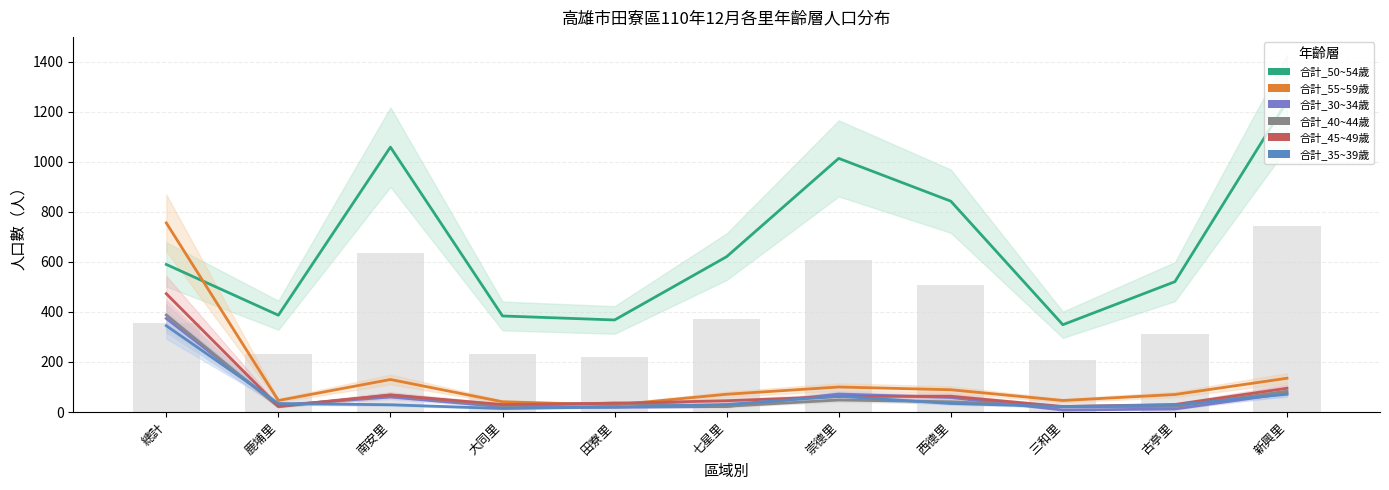

Reading left to right, list all the values displayed in this chart.

合計_50~54歲: 總計=590	鹿埔里=387	南安里=1059	大同里=384	田寮里=368	七星里=621	崇德里=1014	西德里=843	三和里=349	古亭里=521	新興里=1242
合計_55~59歲: 總計=756	鹿埔里=46	南安里=130	大同里=41	田寮里=28	七星里=71	崇德里=100	西德里=89	三和里=46	古亭里=70	新興里=135
合計_30~34歲: 總計=374	鹿埔里=27	南安里=60	大同里=21	田寮里=19	七星里=22	崇德里=72	西德里=58	三和里=8	古亭里=12	新興里=75
合計_40~44歲: 總計=388	鹿埔里=21	南安里=68	大同里=25	田寮里=36	七星里=23	崇德里=48	西德里=41	三和里=21	古亭里=22	新興里=83
合計_45~49歲: 總計=473	鹿埔里=23	南安里=68	大同里=30	田寮里=35	七星里=45	崇德里=62	西德里=63	三和里=22	古亭里=30	新興里=95
合計_35~39歲: 總計=345	鹿埔里=34	南安里=29	大同里=14	田寮里=20	七星里=30	崇德里=63	西德里=34	三和里=22	古亭里=28	新興里=71